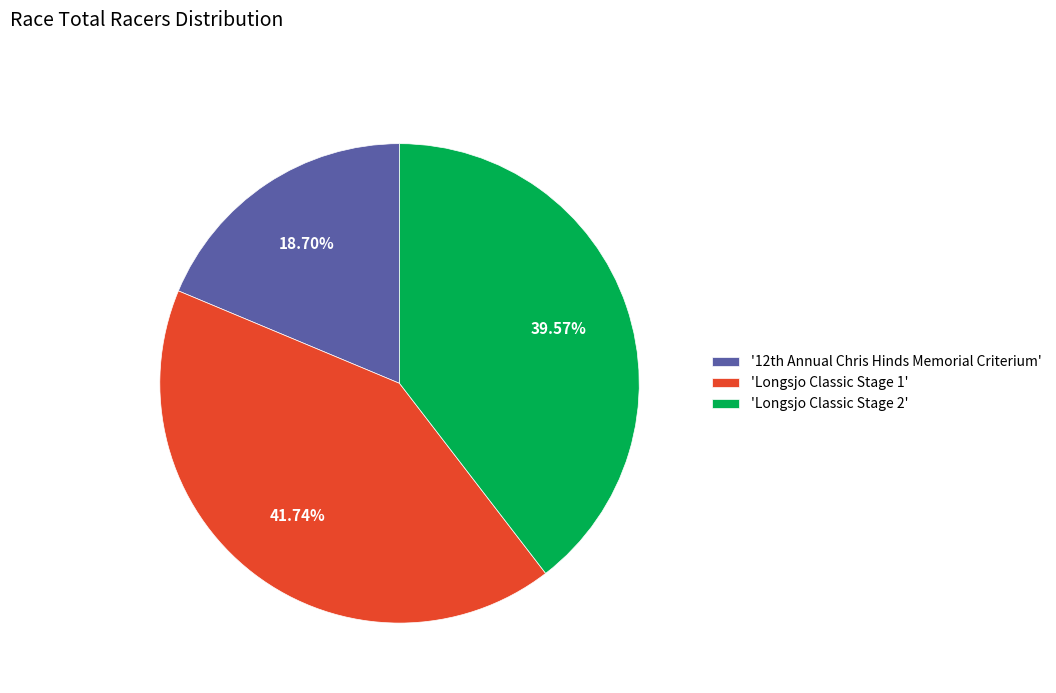

How many slices are in this pie chart?

3